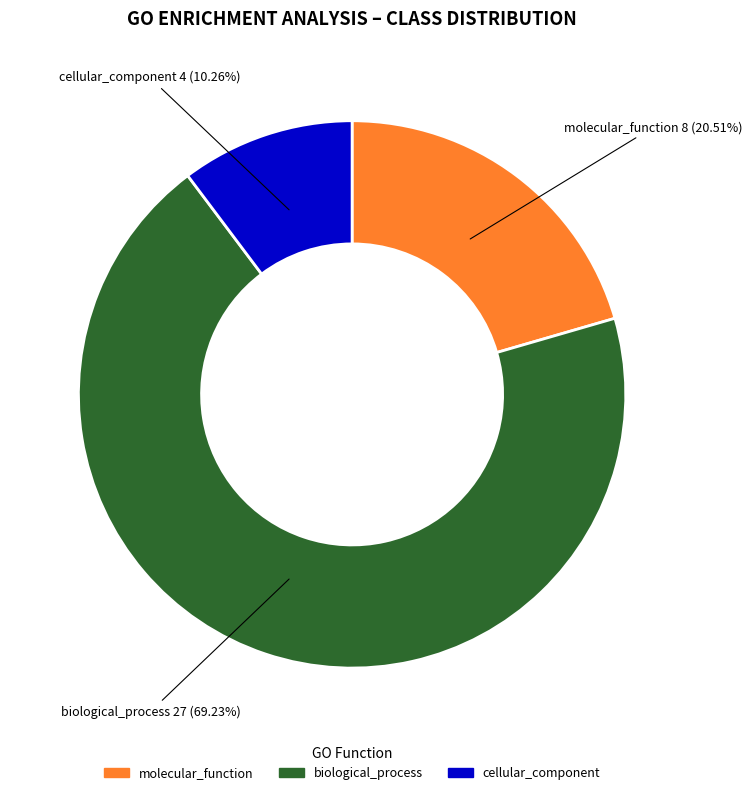

Between biological_process and molecular_function, which is larger?

biological_process